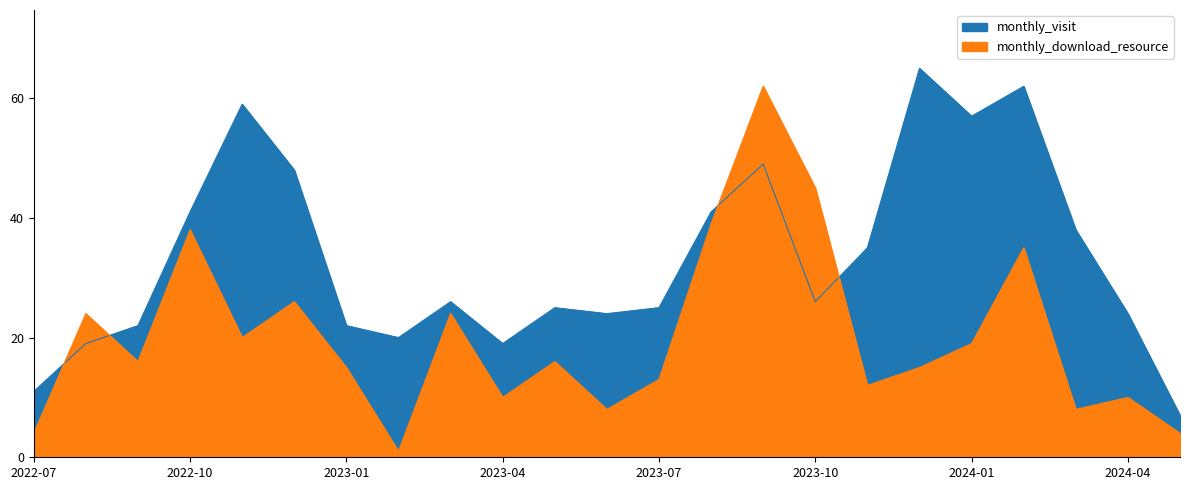

What is the label of the 14th point from the right?

2023-04